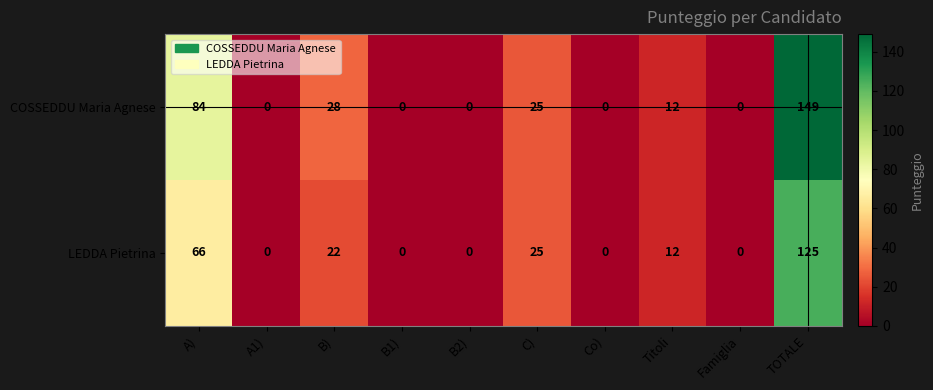

Reading left to right, what are all the values shown in this chart?

COSSEDDU Maria Agnese: 84	0	28	0	0	25	0	12	0	149
LEDDA Pietrina: 66	0	22	0	0	25	0	12	0	125